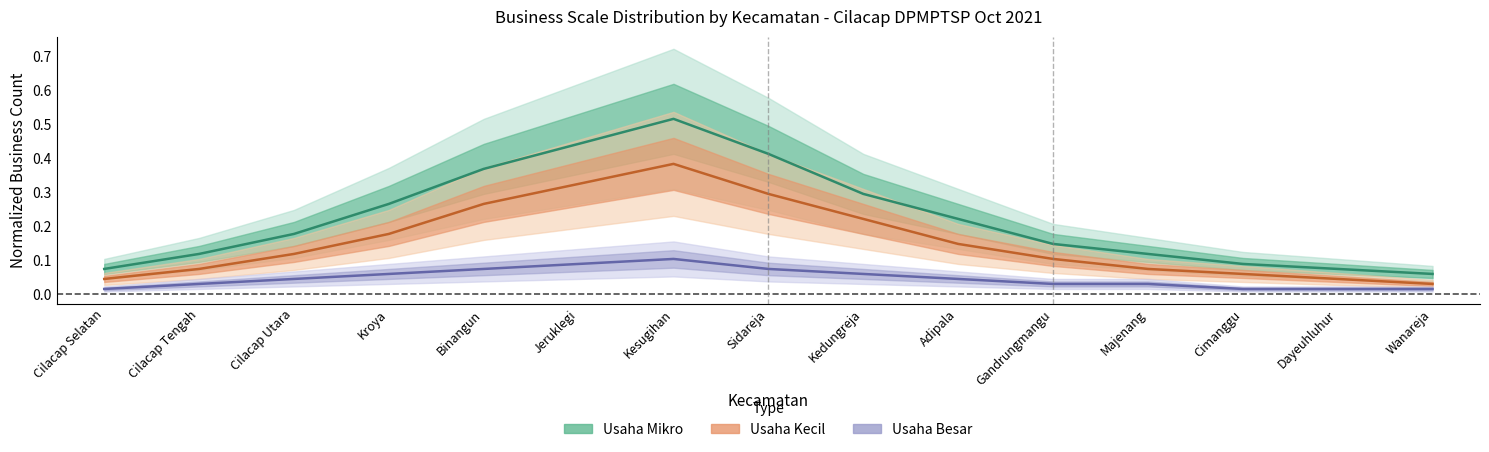

True or false: Usaha Kecil and Usaha Mikro cross at least once.

False